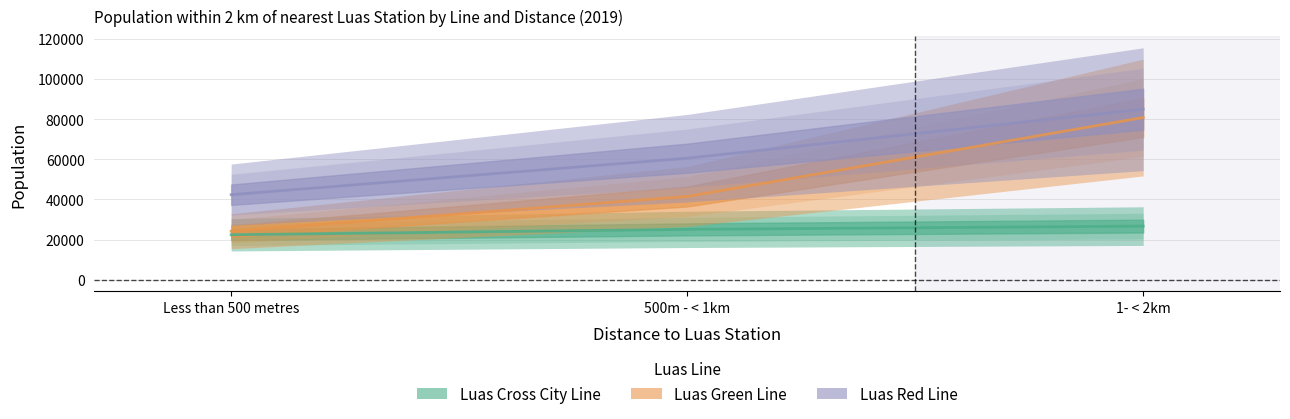

The value of Luas Red Line at 500m - < 1km is 92036. True or false?

False